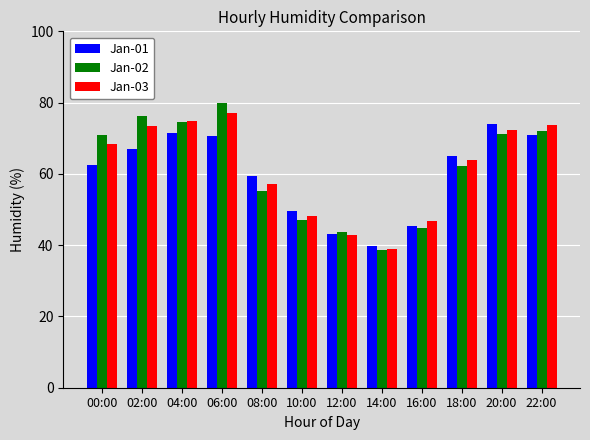

At which category is the sum across all series the highest?

06:00